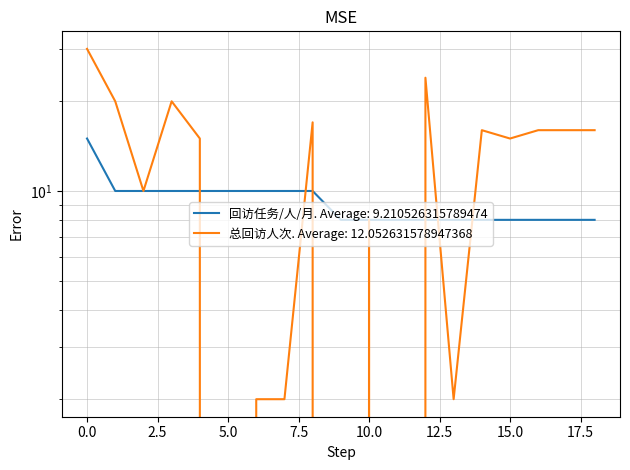

Is this an area chart (filled region under the line)?

No